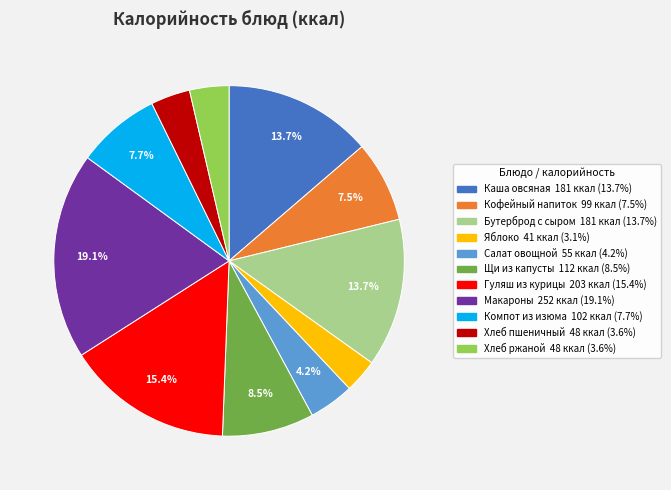

Is there a majority slice in this chart?

No